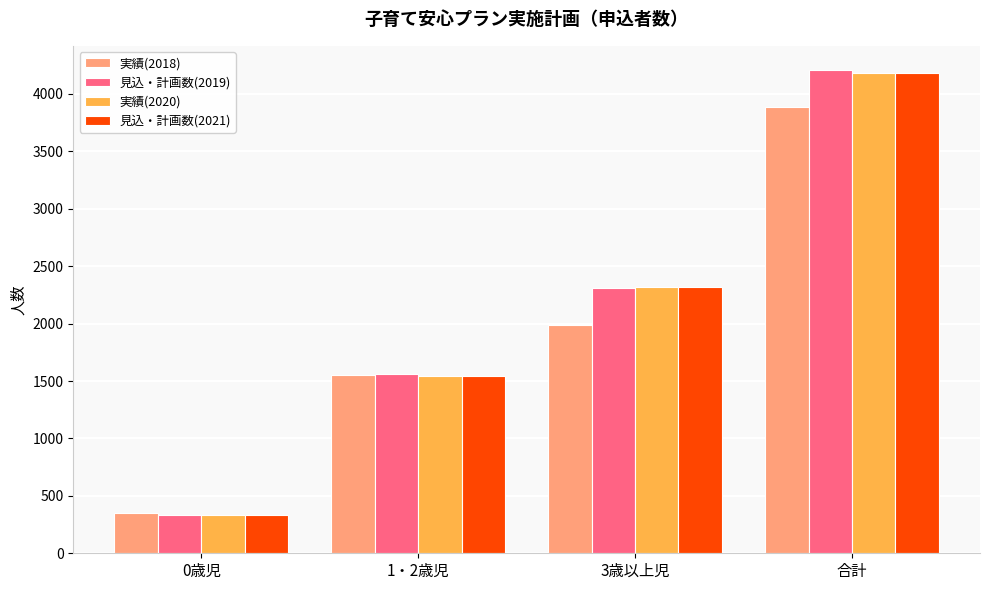

How many data points in 実績(2020) are less than 2317?

2